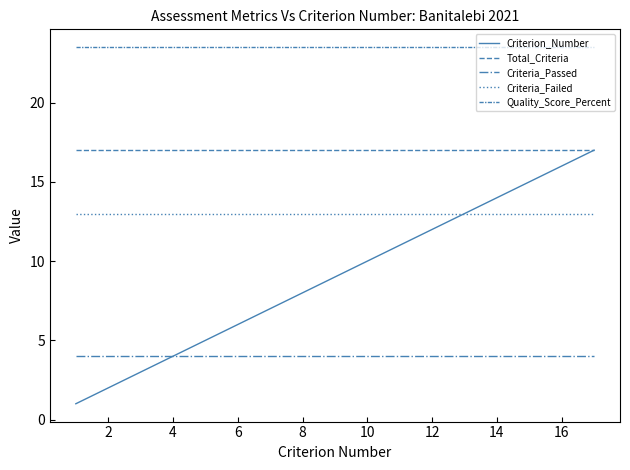

How many lines are shown in the chart?

5